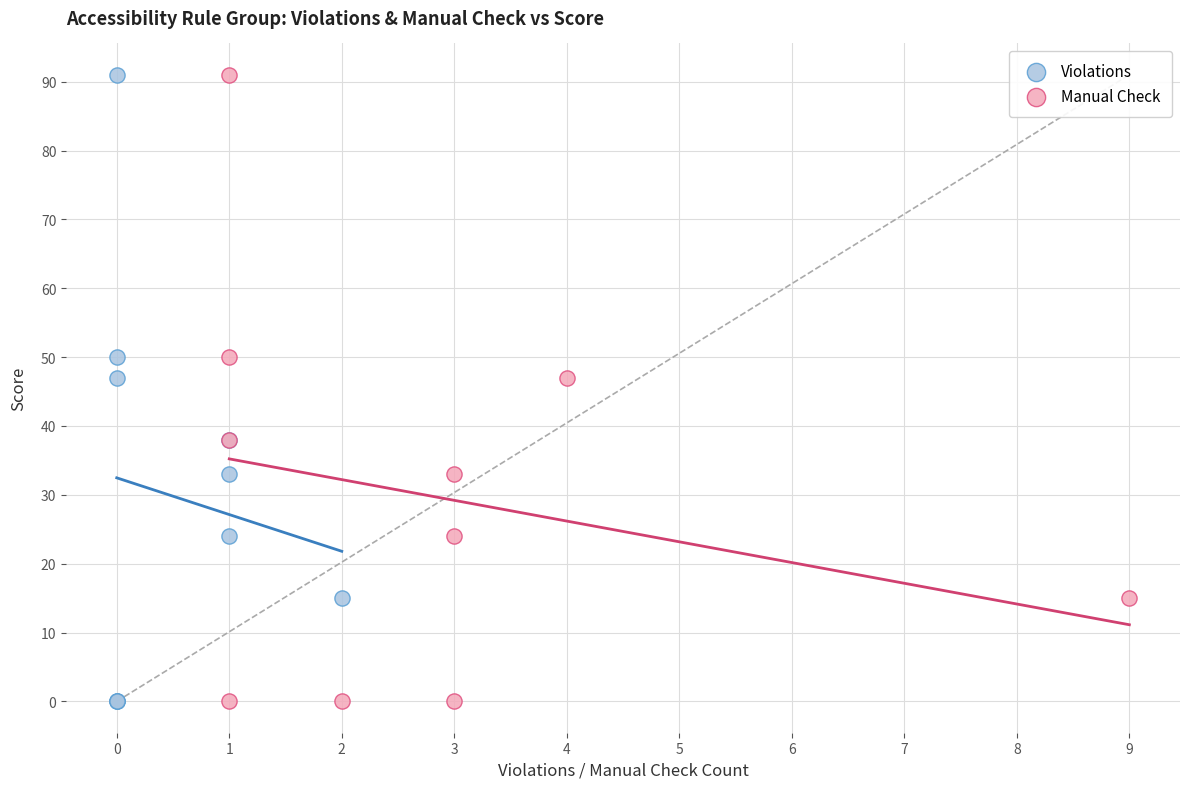

What are all the series names shown in the legend?

Violations, Manual Check